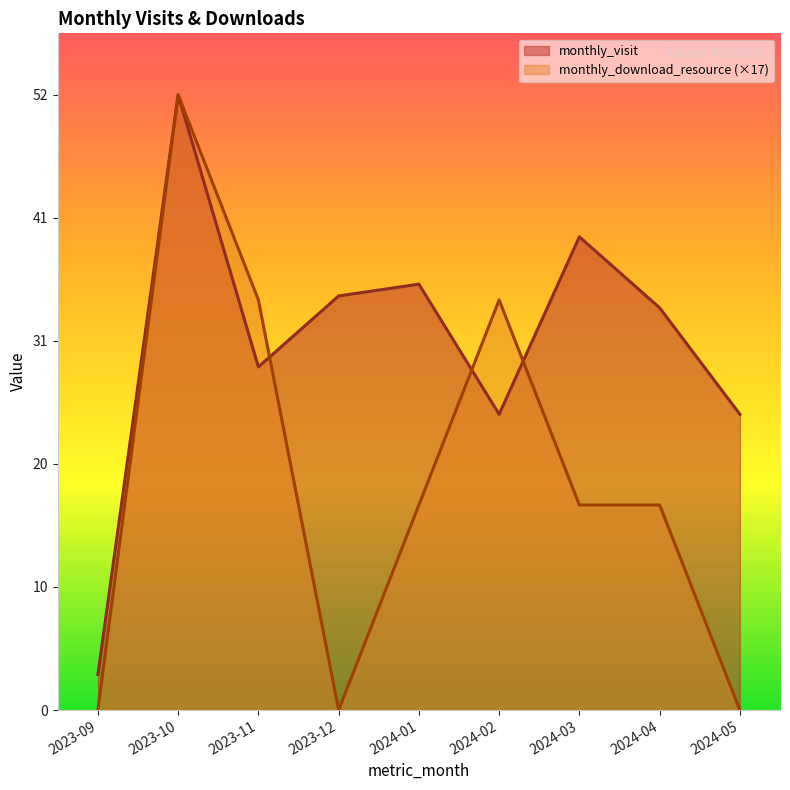

List the labels in order of monthly_visit value, smallest first.

2023-09, 2024-02, 2024-05, 2023-11, 2024-04, 2023-12, 2024-01, 2024-03, 2023-10